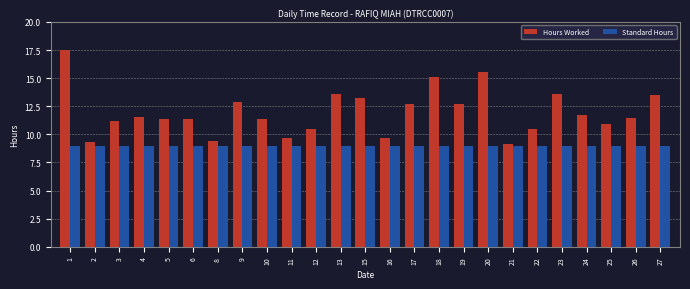

What is the spread (max minus min) of values at 3?

2.2